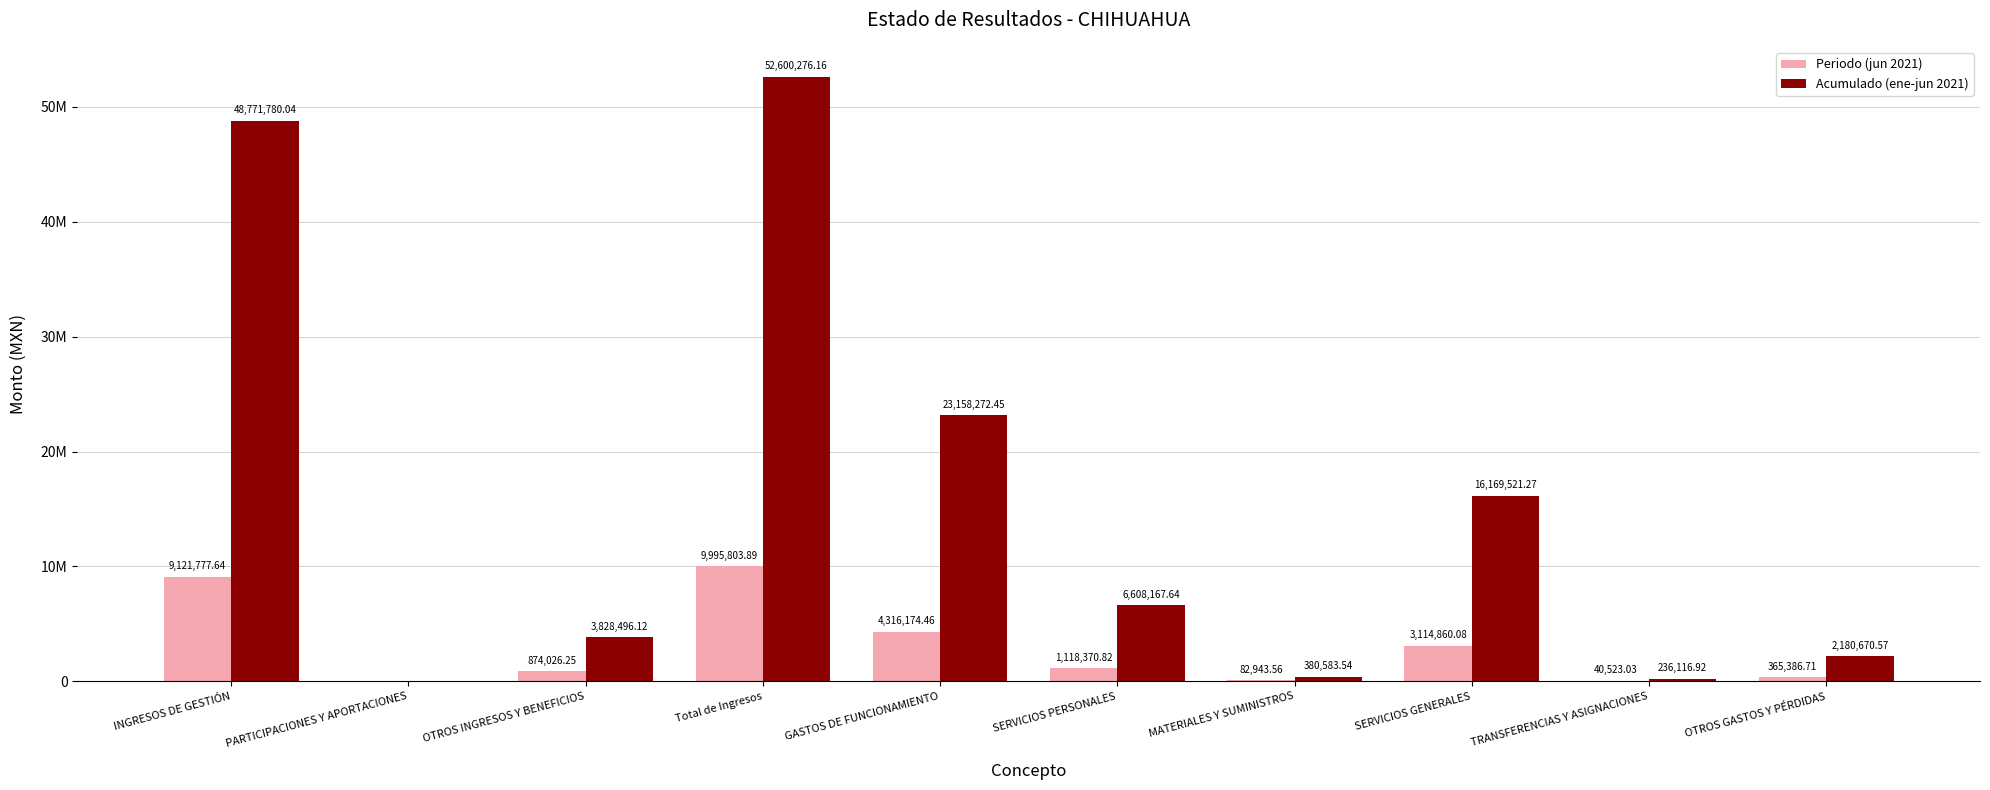

What position from the right is OTROS GASTOS Y PÉRDIDAS?

1